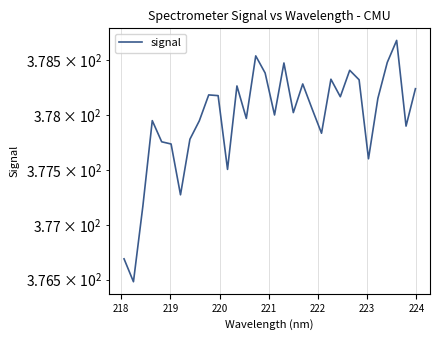

Reading right to left, transcribe all the data shown in this chart.

378.2	377.9	378.7	378.5	378.2	377.6	378.3	378.4	378.2	378.3	377.8	378.1	378.3	378.0	378.5	378.0	378.4	378.5	378.0	378.3	377.5	378.2	378.2	377.9	377.8	377.3	377.7	377.8	377.9	377.2	376.5	376.7